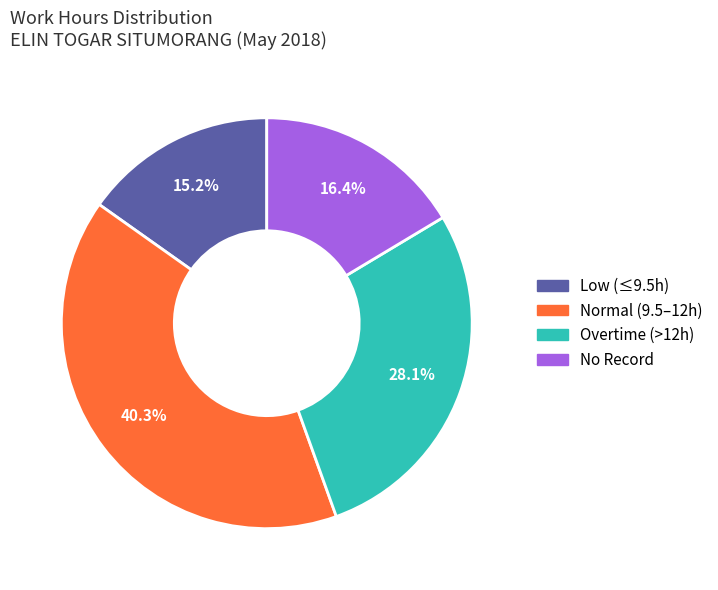

Does any single category account for the majority?

No